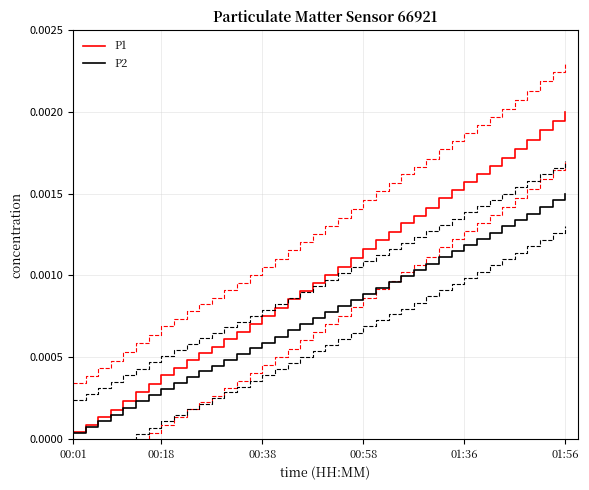

Reading left to right, list all the values displayed in this chart.

P1: 0.0	0.0	0.0	0.0	0.0	0.0	0.0	0.0	0.0	0.0	0.0	0.0	0.0	0.0	0.0	0.0	0.0	0.0	0.0	0.0	0.0	0.0	0.0	0.0	0.0	0.0	0.0	0.0	0.0	0.0	0.0	0.0	0.0	0.0	0.0	0.0	0.0	0.0	0.0	0.0
P2: 0.0	0.0	0.0	0.0	0.0	0.0	0.0	0.0	0.0	0.0	0.0	0.0	0.0	0.0	0.0	0.0	0.0	0.0	0.0	0.0	0.0	0.0	0.0	0.0	0.0	0.0	0.0	0.0	0.0	0.0	0.0	0.0	0.0	0.0	0.0	0.0	0.0	0.0	0.0	0.0